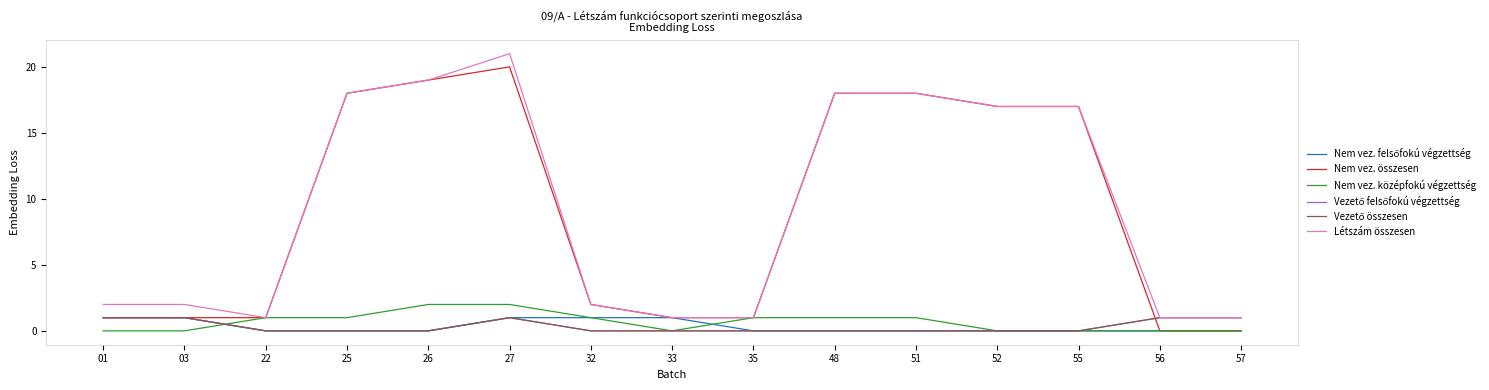

True or false: Vezető felsőfokú végzettség and Létszám összesen cross at least once.

False